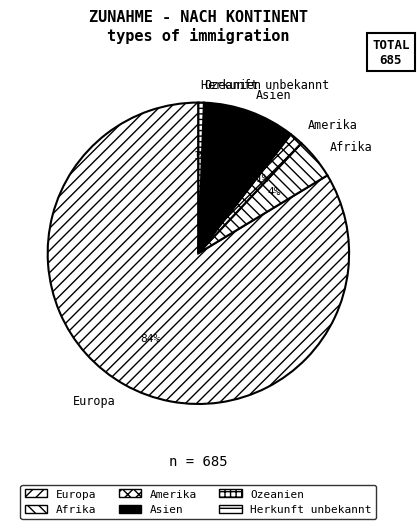

Count the number of slices in the pie.

6